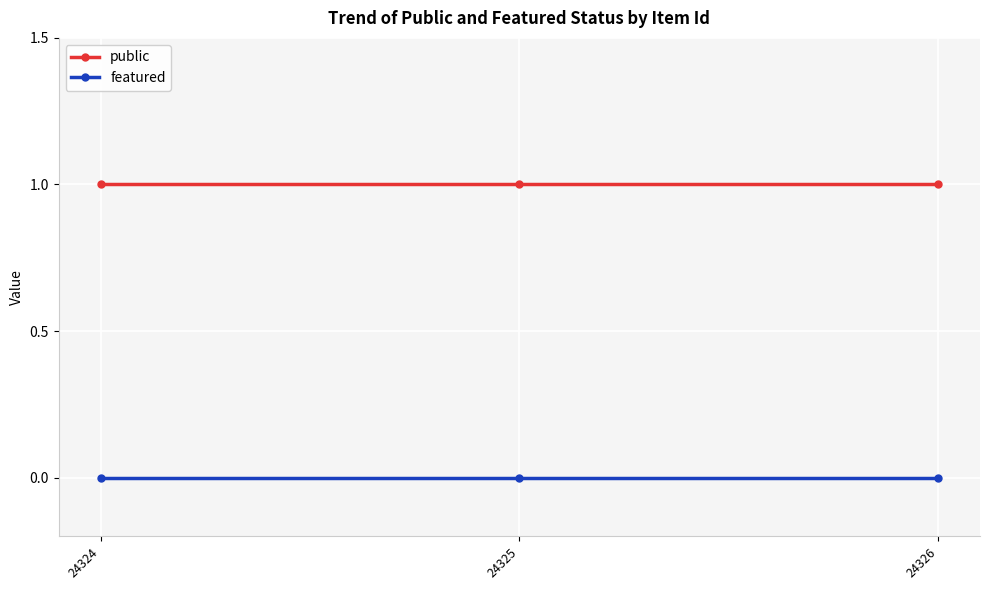

Is the value of public at 24326 greater than the value of featured at 24325?

Yes